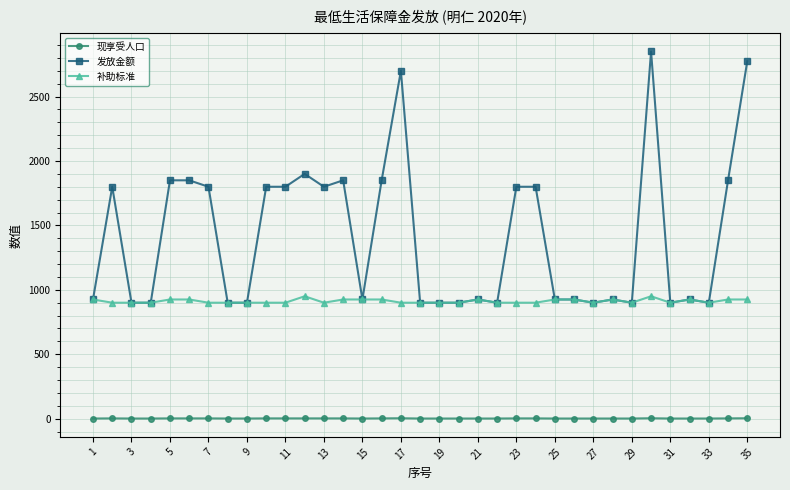

Which series has the largest range (max minus min)?

发放金额